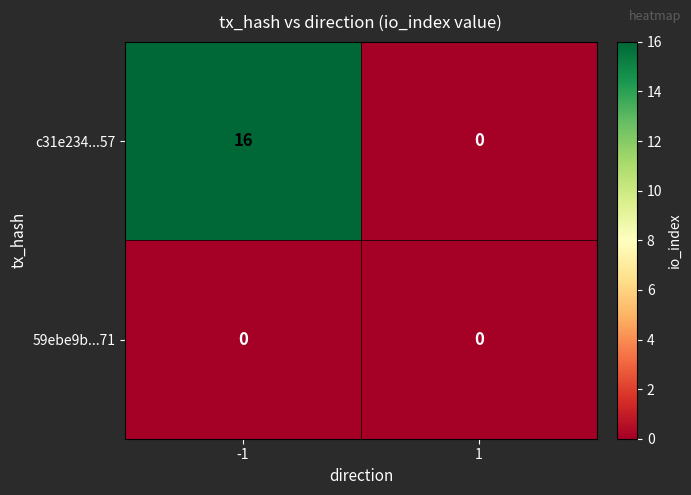

Reading left to right, extract all data points from this chart.

c31e234...57: 16	0
59ebe9b...71: 0	0